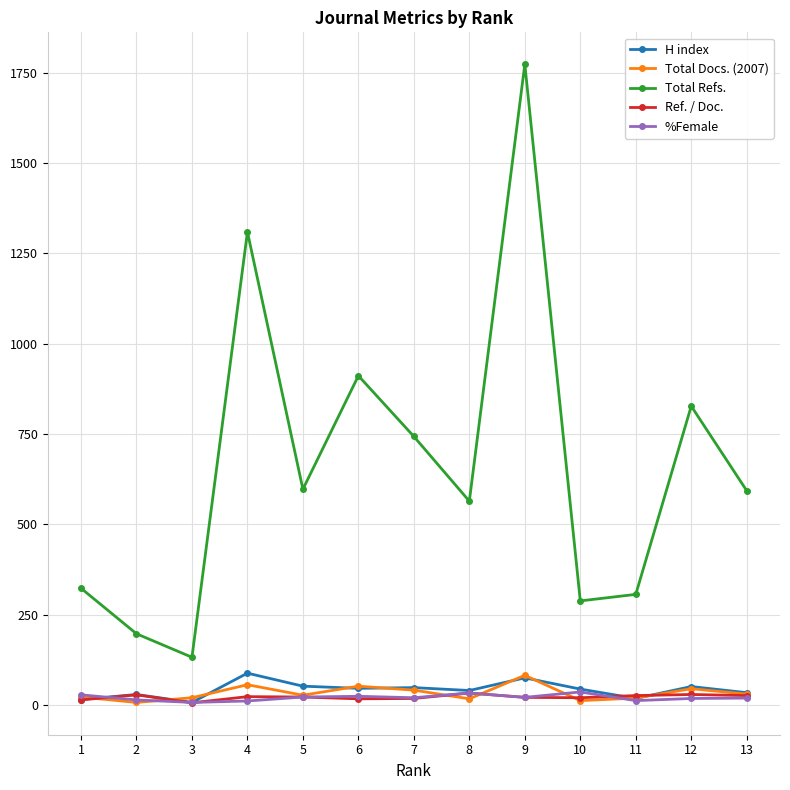

What is the spread (max minus min) of values at 6?

894